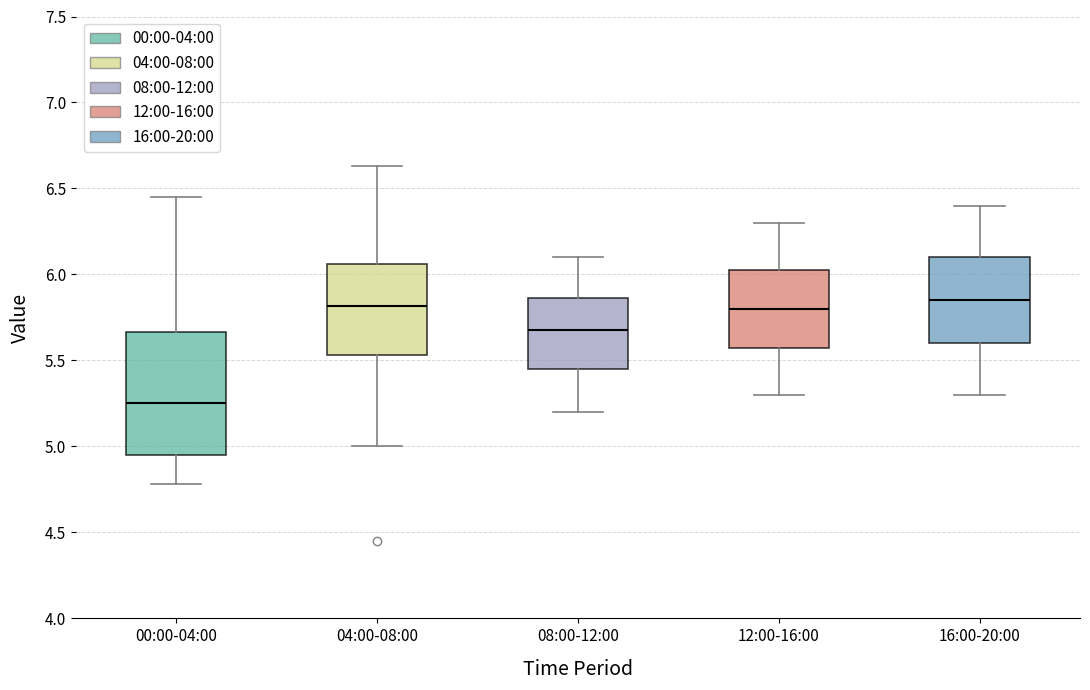

Reading left to right, read every box against the y-axis: the position of its median line, the range the box covers, and the ends of its whiskers. The values are not printed on the chart, so give them approximately, as read against the axis.

00:00-04:00: median 5.25, box 4.95 to 5.65, whiskers 4.80 to 6.45
04:00-08:00: median 5.80, box 5.55 to 6.05, whiskers 5.00 to 6.65
08:00-12:00: median 5.70, box 5.45 to 5.85, whiskers 5.20 to 6.10
12:00-16:00: median 5.80, box 5.60 to 6.05, whiskers 5.30 to 6.30
16:00-20:00: median 5.85, box 5.60 to 6.10, whiskers 5.30 to 6.40